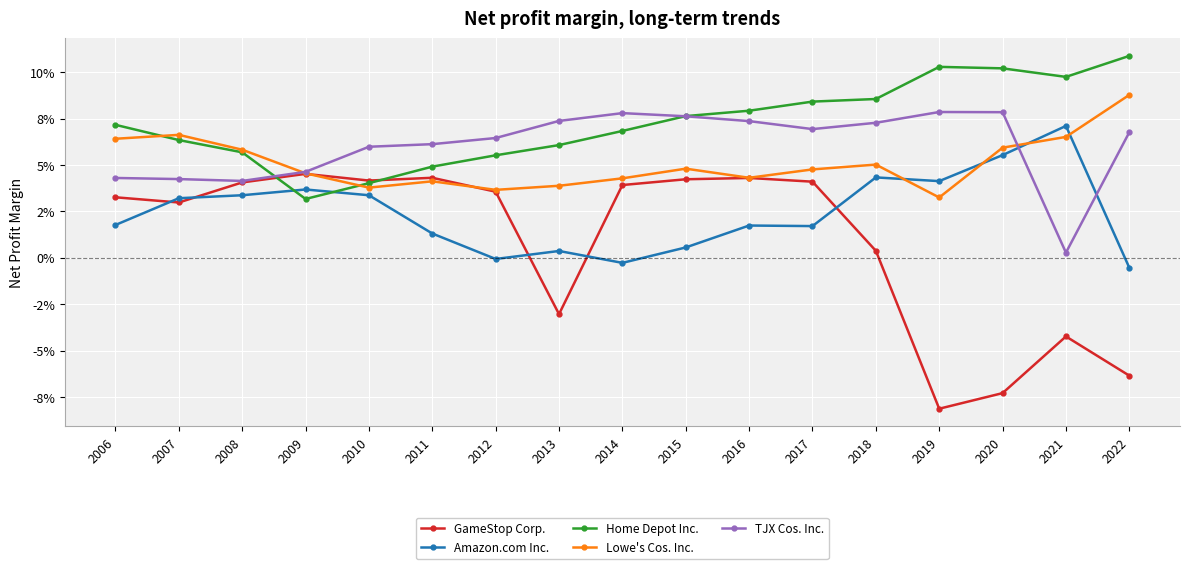

Reading left to right, what are all the values shown in this chart?

GameStop Corp.: 0.0	0.0	0.0	0.0	0.0	0.0	0.0	-0.0	0.0	0.0	0.0	0.0	0.0	-0.1	-0.1	-0.0	-0.1
Amazon.com Inc.: 0.0	0.0	0.0	0.0	0.0	0.0	-0.0	0.0	-0.0	0.0	0.0	0.0	0.0	0.0	0.1	0.1	-0.0
Home Depot Inc.: 0.1	0.1	0.1	0.0	0.0	0.0	0.1	0.1	0.1	0.1	0.1	0.1	0.1	0.1	0.1	0.1	0.1
Lowe's Cos. Inc.: 0.1	0.1	0.1	0.0	0.0	0.0	0.0	0.0	0.0	0.0	0.0	0.0	0.1	0.0	0.1	0.1	0.1
TJX Cos. Inc.: 0.0	0.0	0.0	0.0	0.1	0.1	0.1	0.1	0.1	0.1	0.1	0.1	0.1	0.1	0.1	0.0	0.1